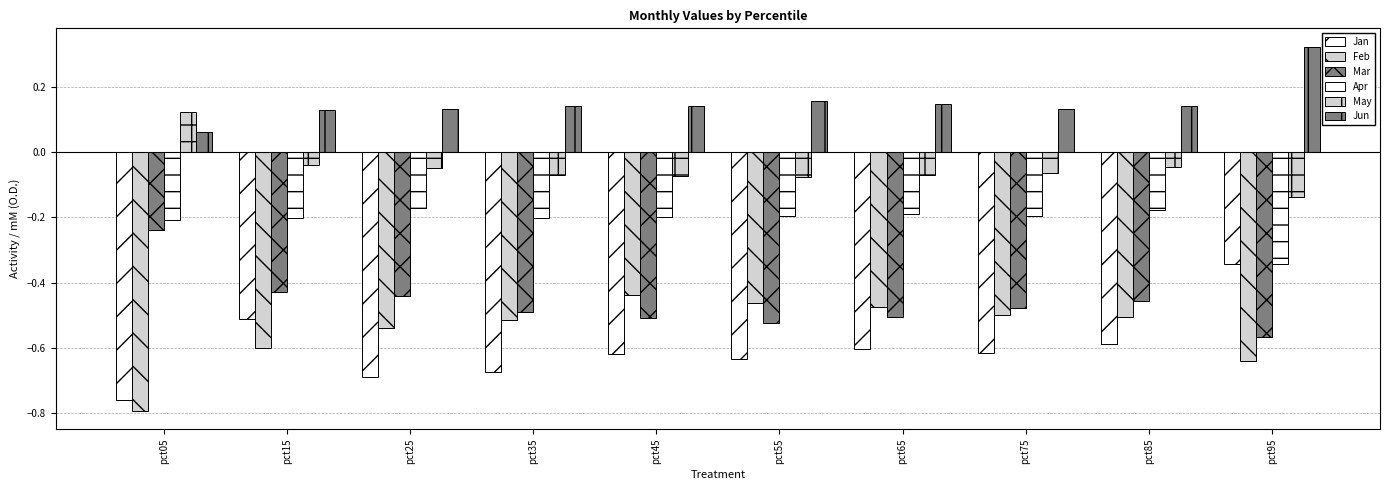

The value of Apr at pct05 is -0.1. True or false?

False